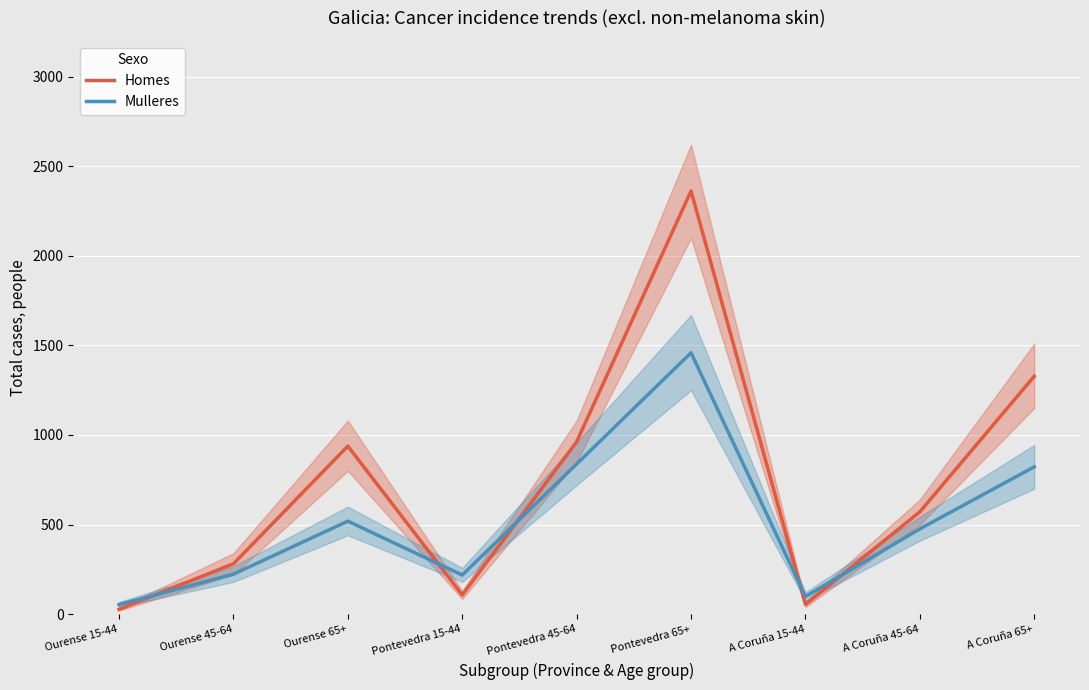

List the series in order of their overall mean, lowest first.

Mulleres, Homes